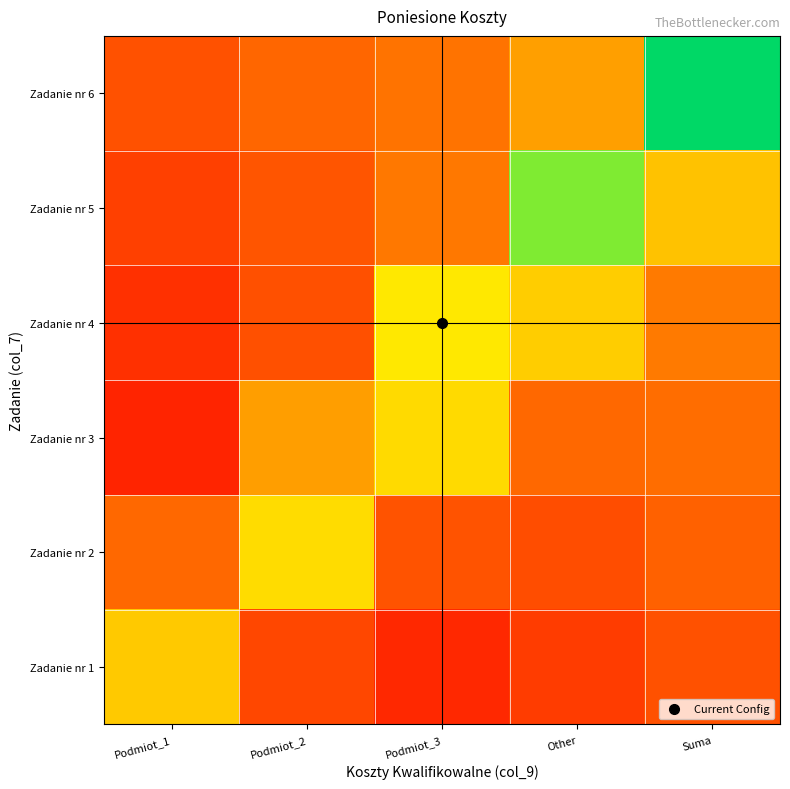

Reading right to left, extract all data points from this chart.

Zadanie nr 1: Suma=0.2	Other=0.2	Podmiot_3=0.1	Podmiot_2=0.2	Podmiot_1=0.6
Zadanie nr 2: Suma=0.2	Other=0.2	Podmiot_3=0.2	Podmiot_2=0.7	Podmiot_1=0.3
Zadanie nr 3: Suma=0.3	Other=0.3	Podmiot_3=0.6	Podmiot_2=0.5	Podmiot_1=0.1
Zadanie nr 4: Suma=0.3	Other=0.6	Podmiot_3=0.7	Podmiot_2=0.2	Podmiot_1=0.1
Zadanie nr 5: Suma=0.6	Other=0.9	Podmiot_3=0.3	Podmiot_2=0.2	Podmiot_1=0.2
Zadanie nr 6: Suma=1.0	Other=0.5	Podmiot_3=0.3	Podmiot_2=0.3	Podmiot_1=0.2